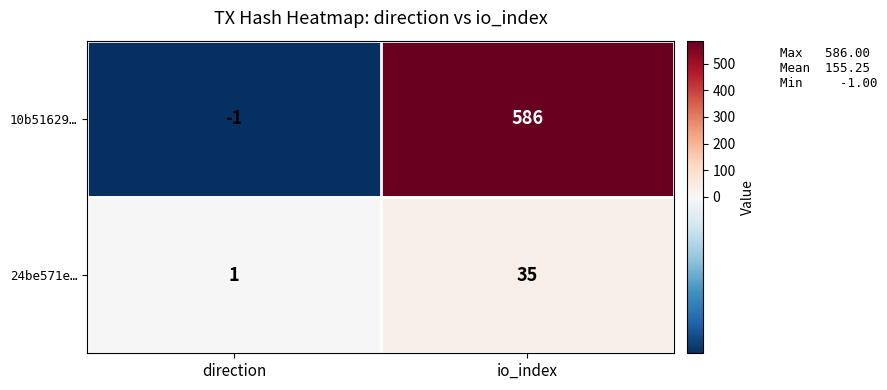

Which series has the widest spread of values?

10b51629…